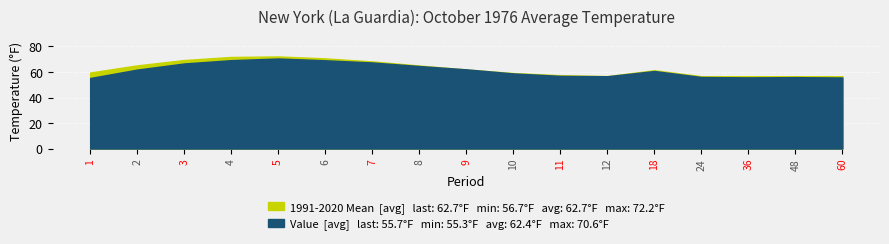

At which category does the chart reach its peak across all series?

5